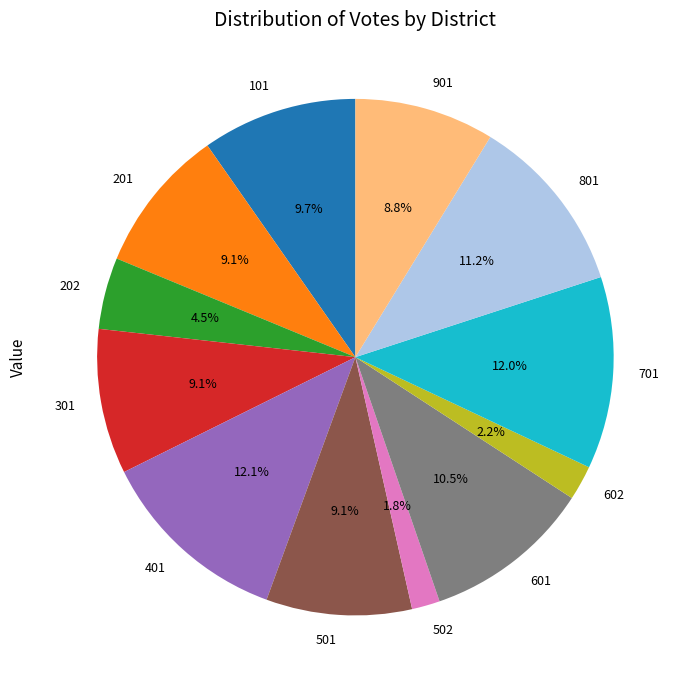

Is there a majority slice in this chart?

No